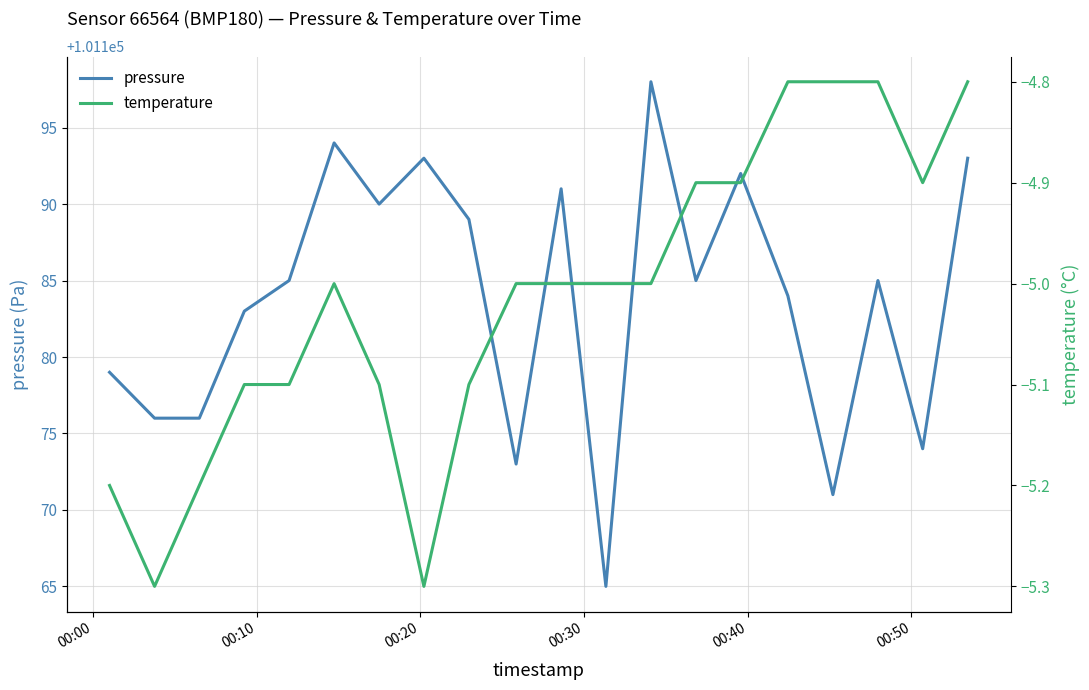

True or false: temperature and pressure cross at least once.

False